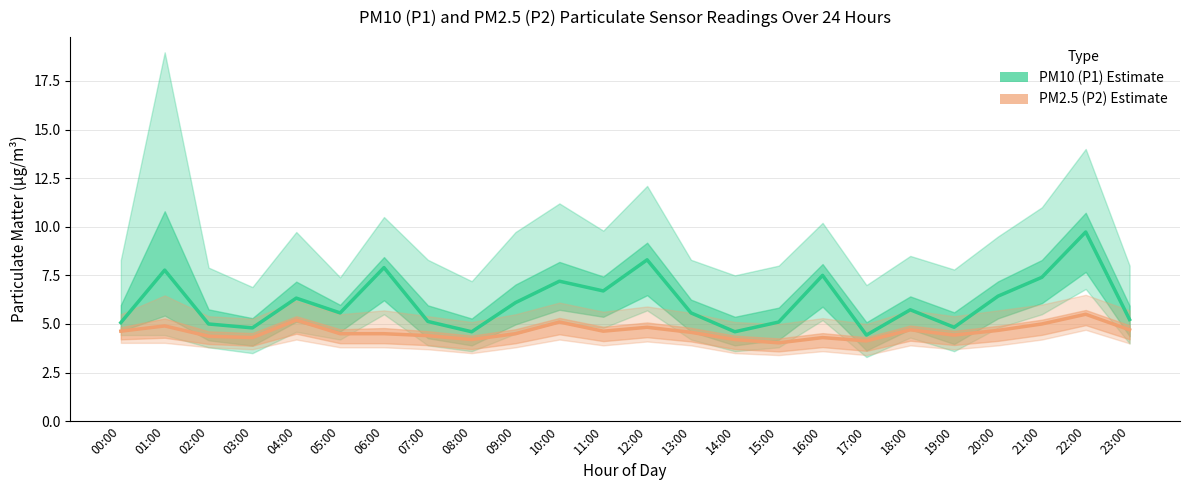

List the series in order of their peak value, lowest first.

PM2.5 (P2) Estimate, PM10 (P1) Estimate